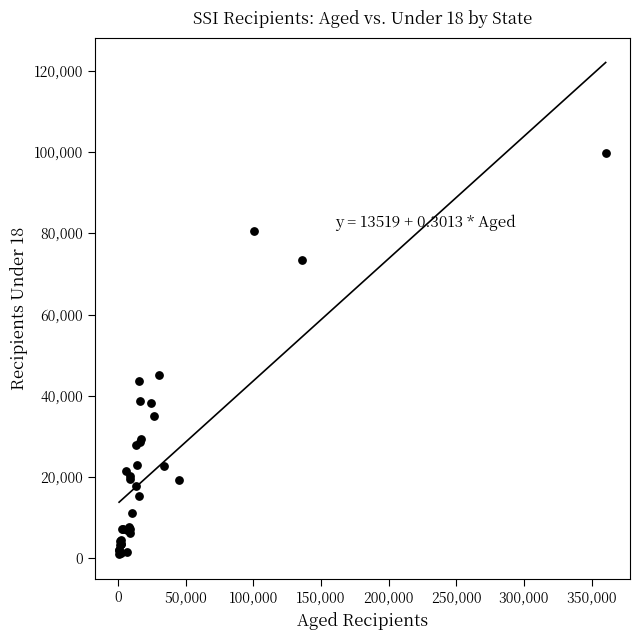

What Y value in the scatter plot is closest to 50350?

45096